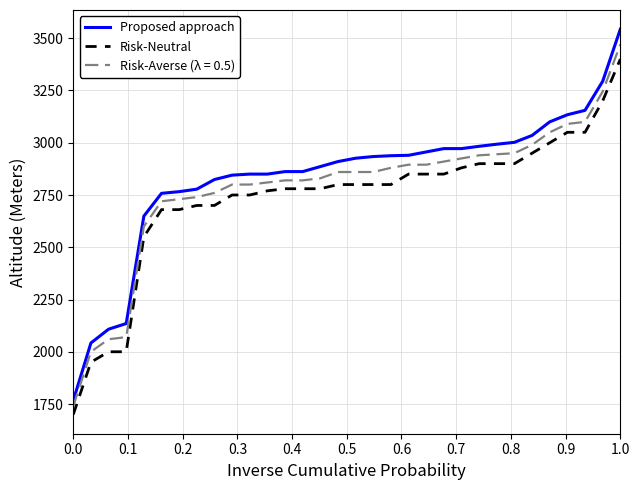

Which series has the widest spread of values?

Proposed approach